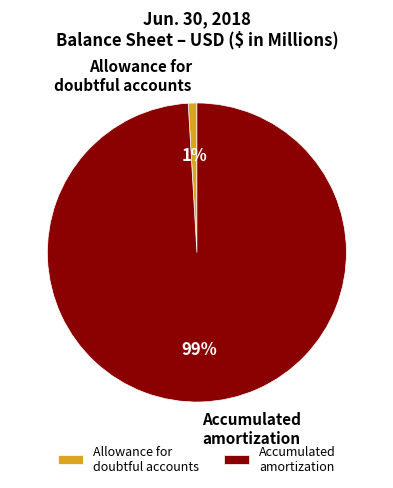

What is the largest slice in the pie chart?

Accumulated amortization